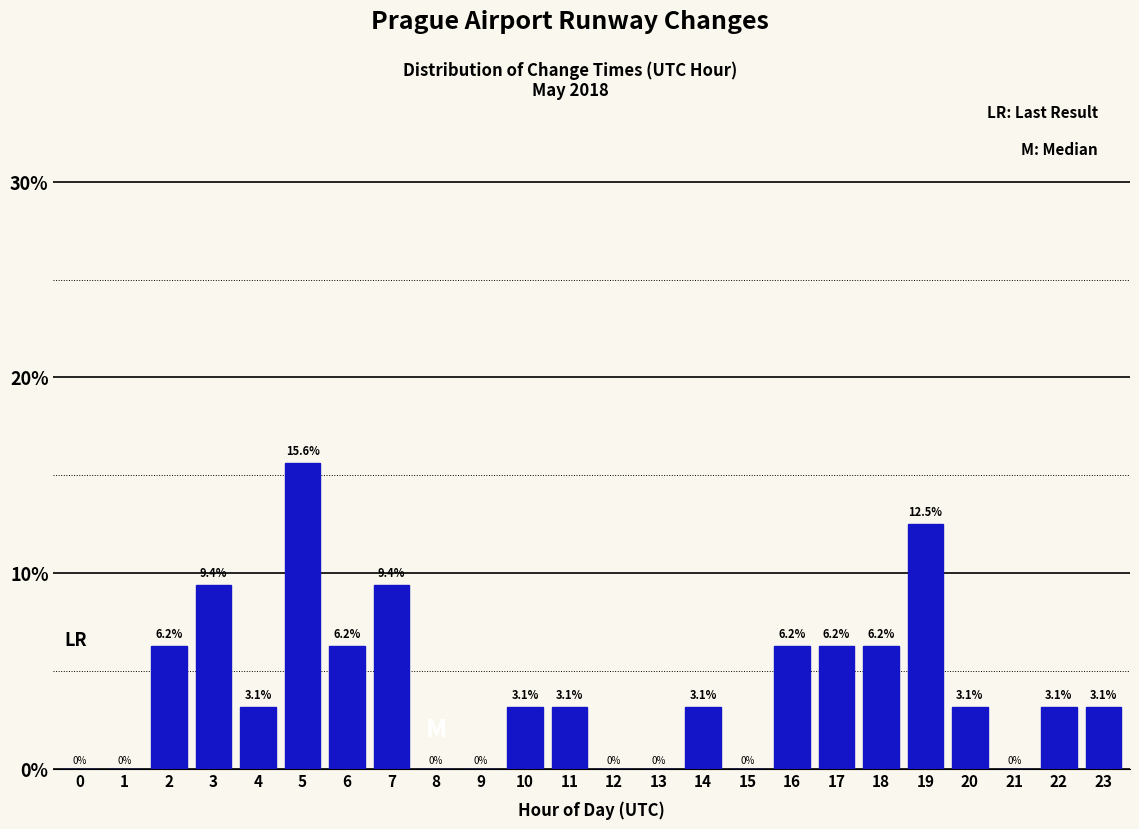

What is the maximum value shown in the chart?

15.6